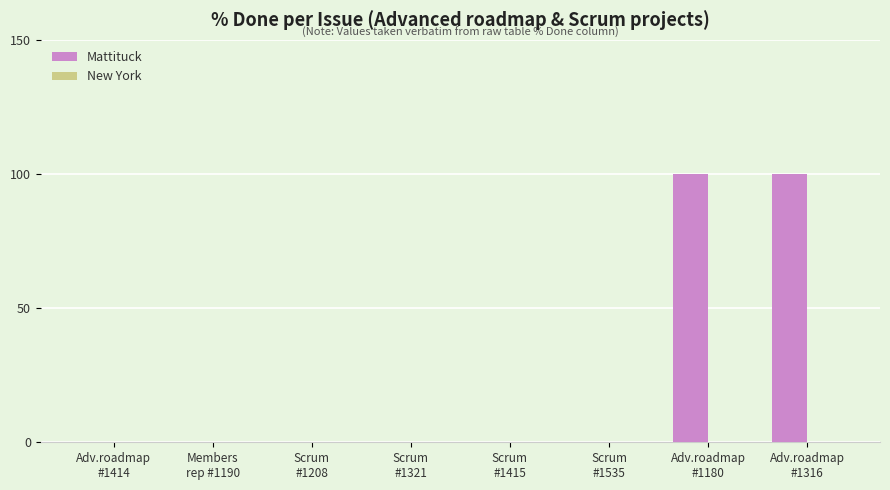

What is the sum of all values?

200